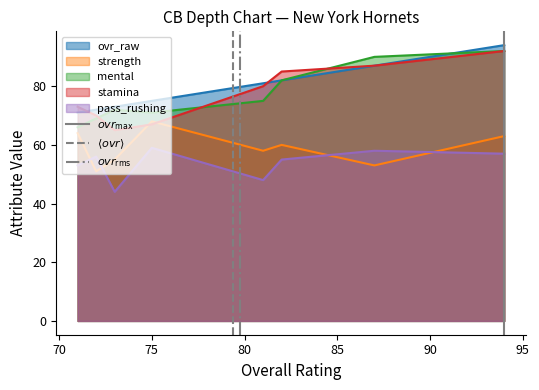

What is the lowest value of the stamina series?

65